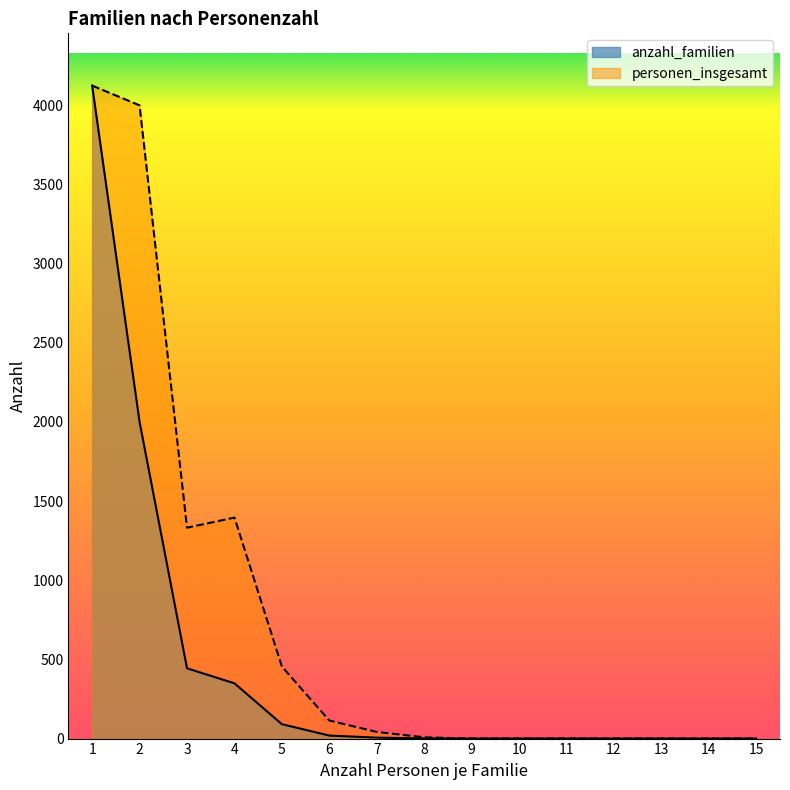

What is the difference between the maximum and second lowest values in the anzahl_familien series?

4125